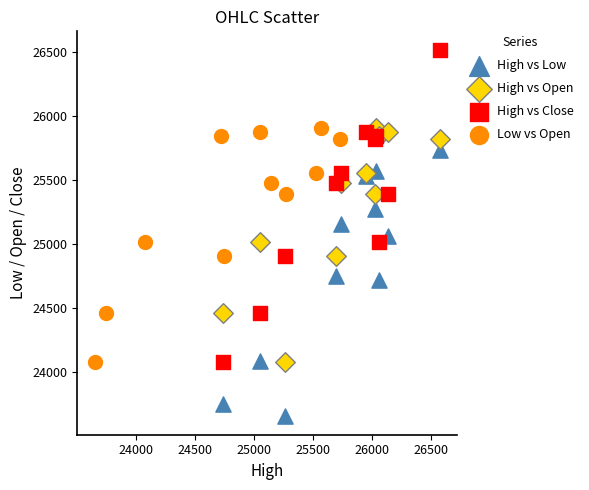

Which series has the largest Y range (max minus min)?

High vs Close